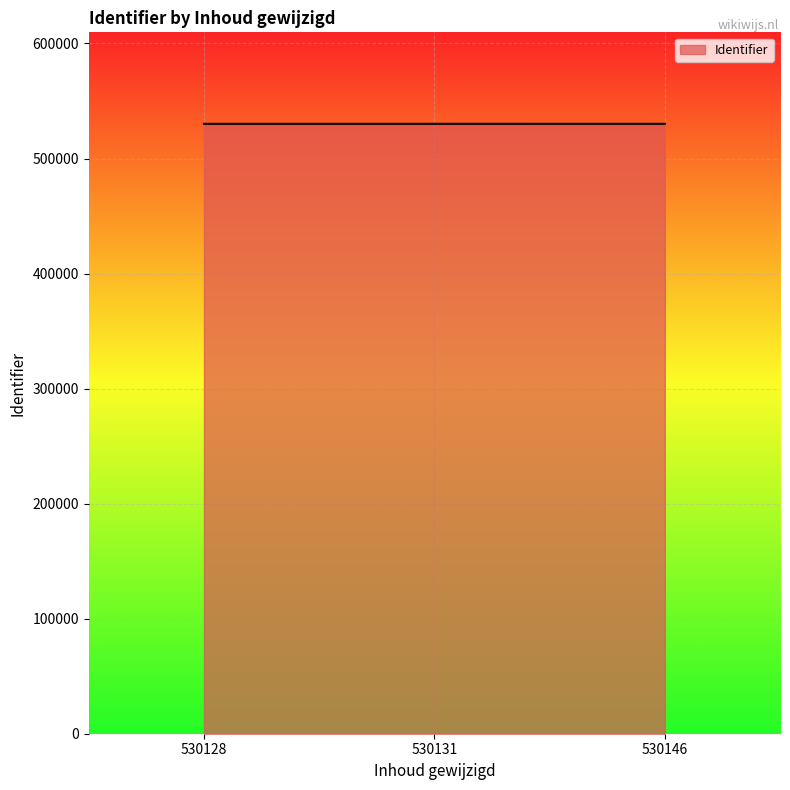

True or false: the data shows 530128 at 530128.

True